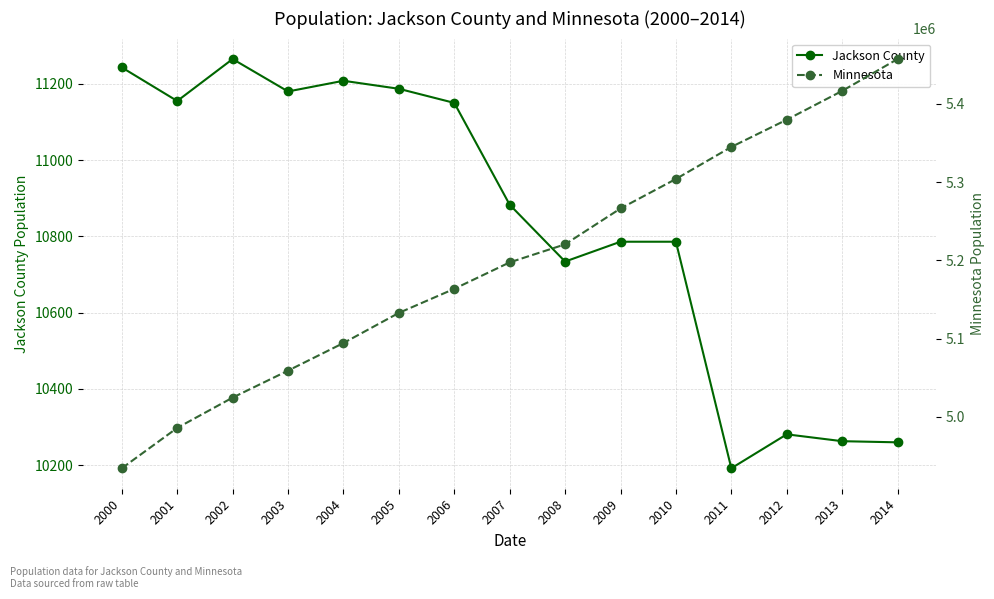

What is the difference between the highest and lowest values at 2004?

5083096